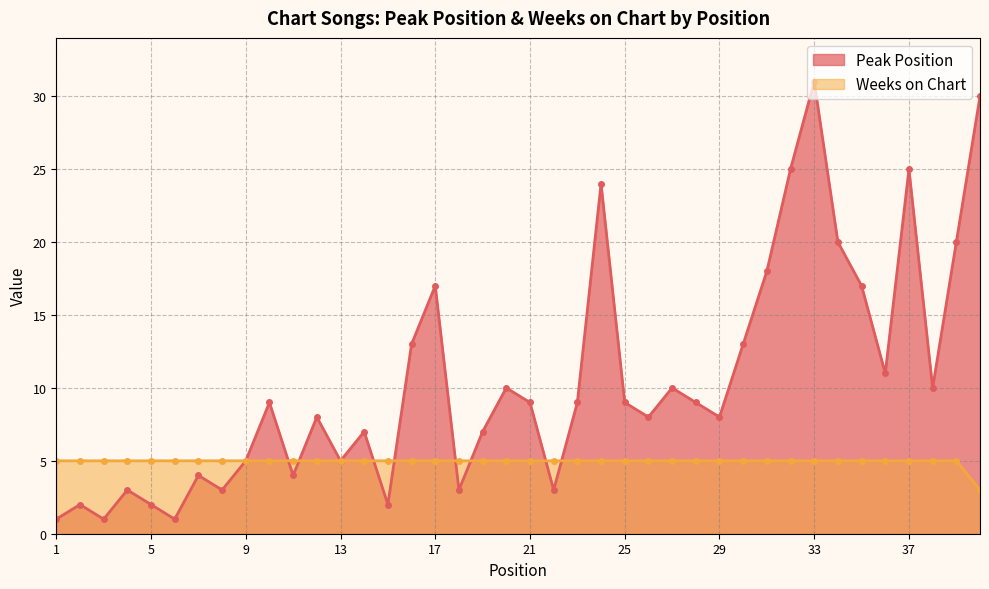

List the series in order of their overall mean, lowest first.

Weeks on Chart, Peak Position